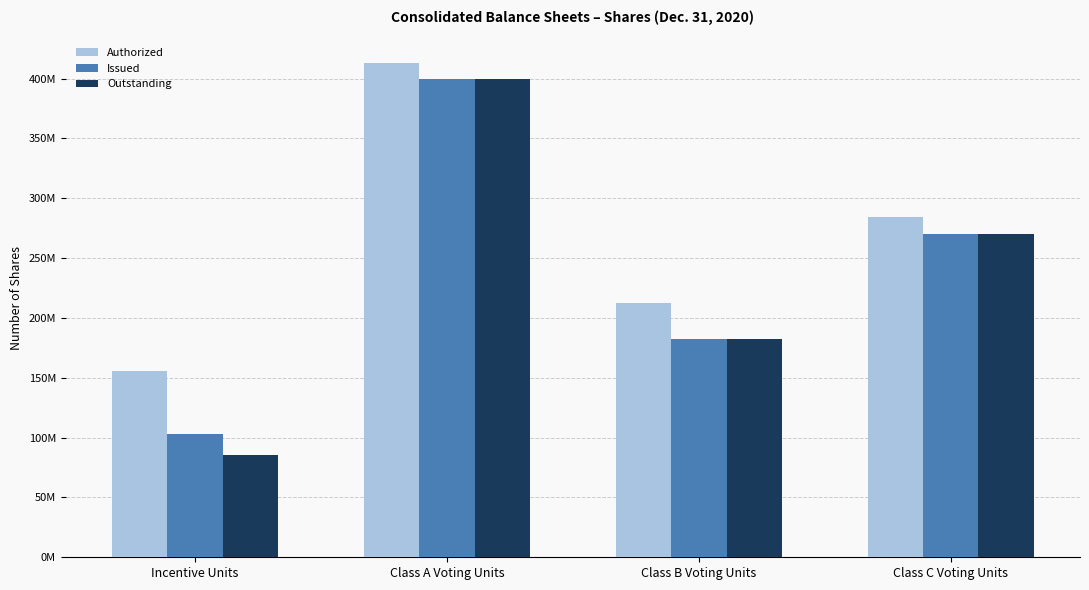

Which series has the largest total across all categories?

Authorized